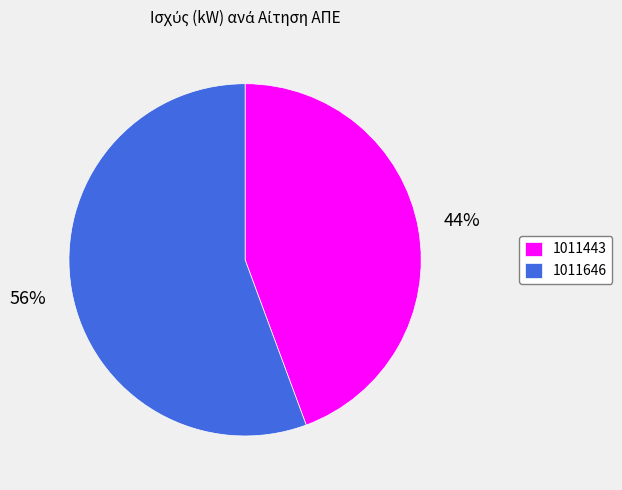

Is it true that 1011646 is 56% of the pie?

True